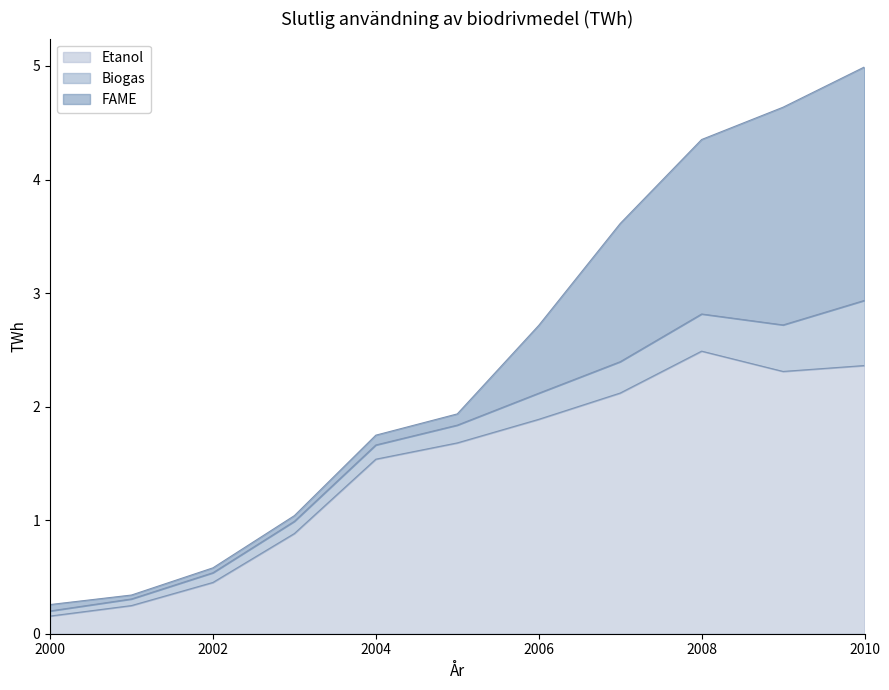

List the series in order of their overall mean, highest first.

Etanol, FAME, Biogas